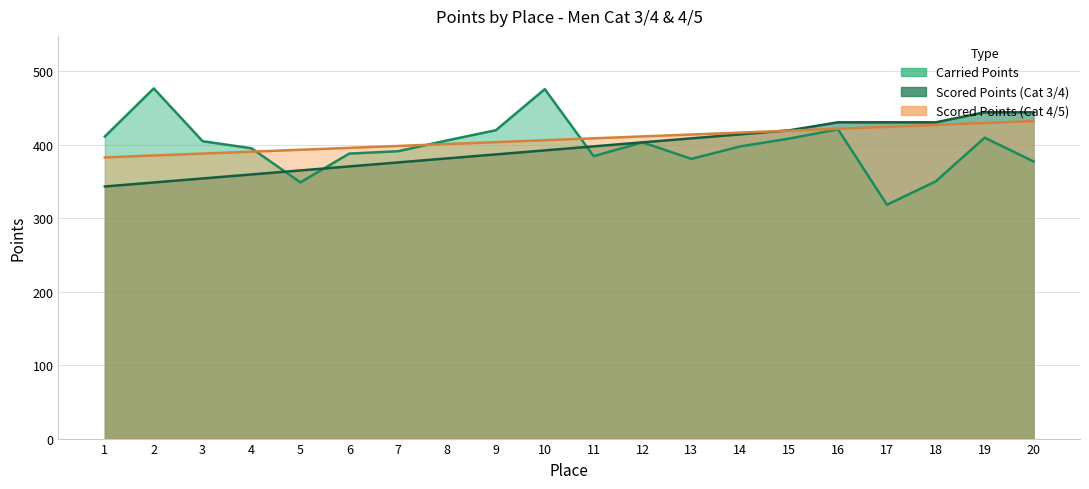

Reading left to right, extract all data points from this chart.

Carried Points: 410.9	476.4	404.6	394.9	348.6	387.7	390.9	405.6	419.5	475.4	384.2	403.0	380.5	397.5	408.1	420.8	318.1	350.0	409.4	377.0
Scored Points: 343.0	348.4	353.9	359.3	364.8	370.2	375.7	381.2	386.6	392.1	397.5	403.0	408.4	413.9	419.4	430.3	430.3	430.3	443.9	443.9
Scored Points (Cat 4/5): 382.5	385.1	387.7	390.3	392.9	395.5	398.1	400.7	403.3	405.9	408.5	411.1	413.7	416.3	418.9	421.5	424.1	426.6	429.2	431.8